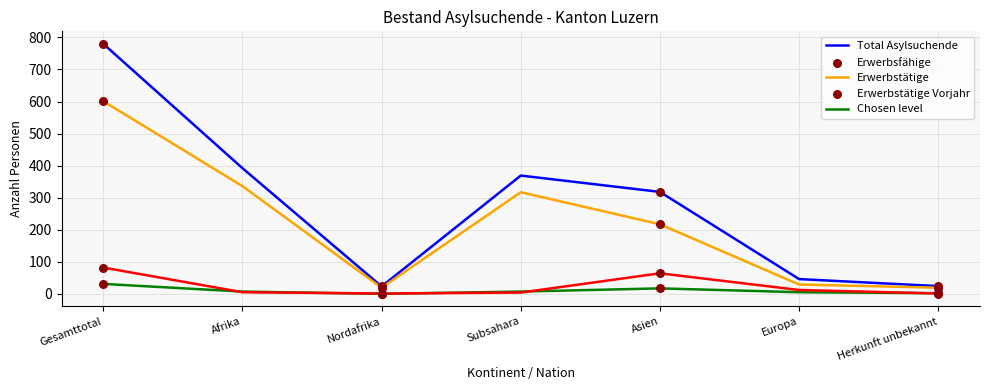

Is the value of Erwerbstätige Vorjahr at Herkunft unbekannt greater than the value of Total Asylsuchende at Herkunft unbekannt?

No